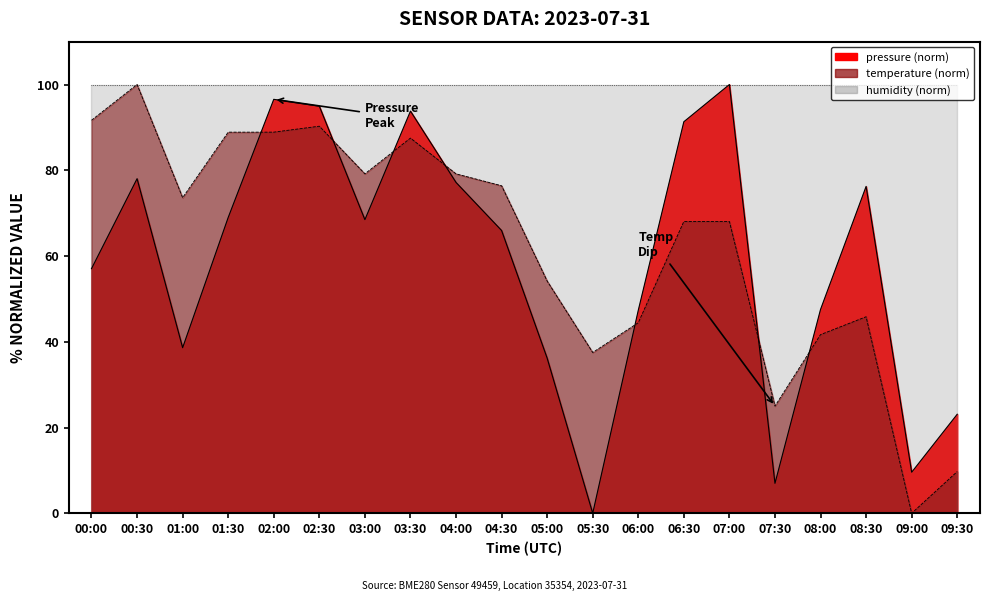

Where is the first local maximum for pressure?

00:30